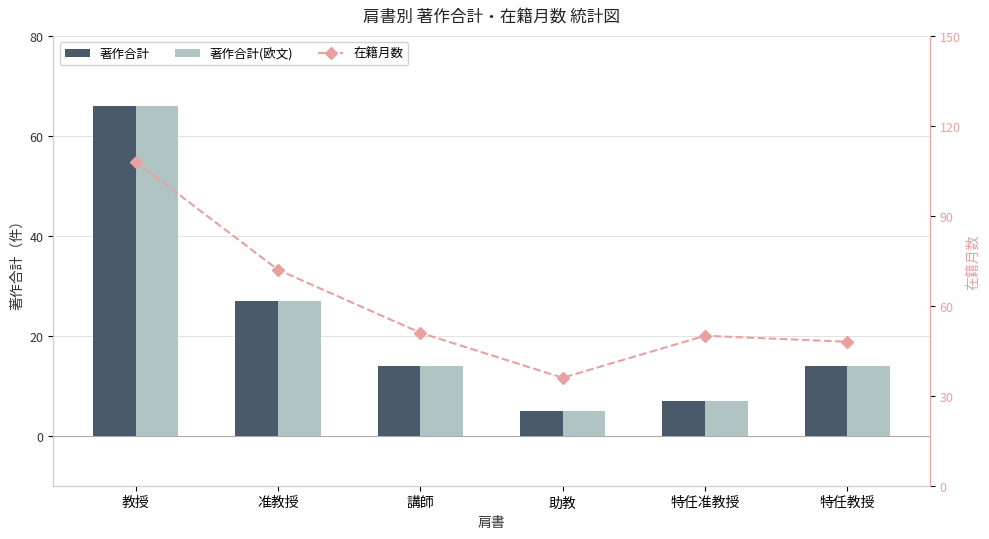

At which label does 在籍月数 first exceed 51?

教授